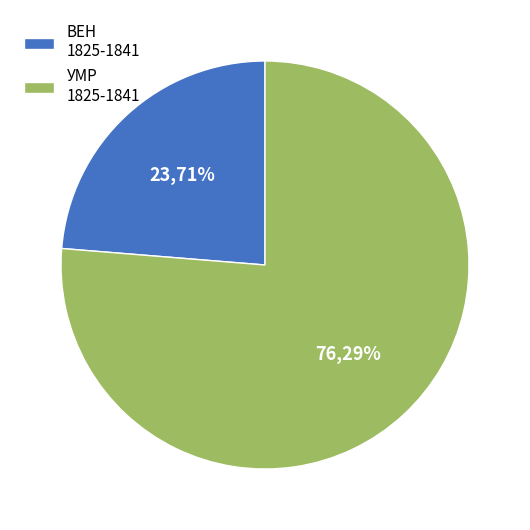

Is the sum of Матична књига умрлих and Матична књига венчаних greater than half?

Yes